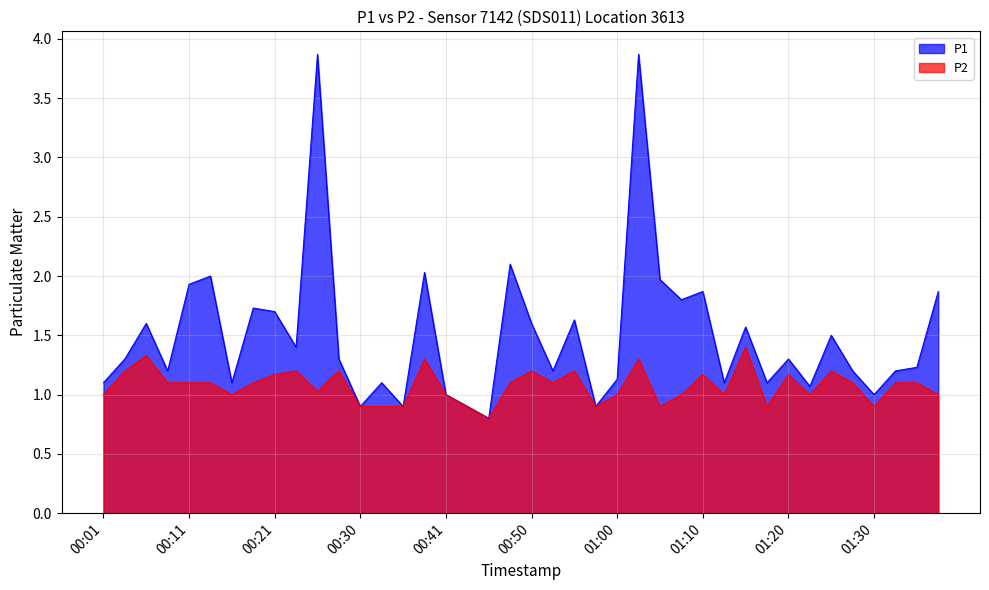

How many interior local peaks does the P1 series have?

13